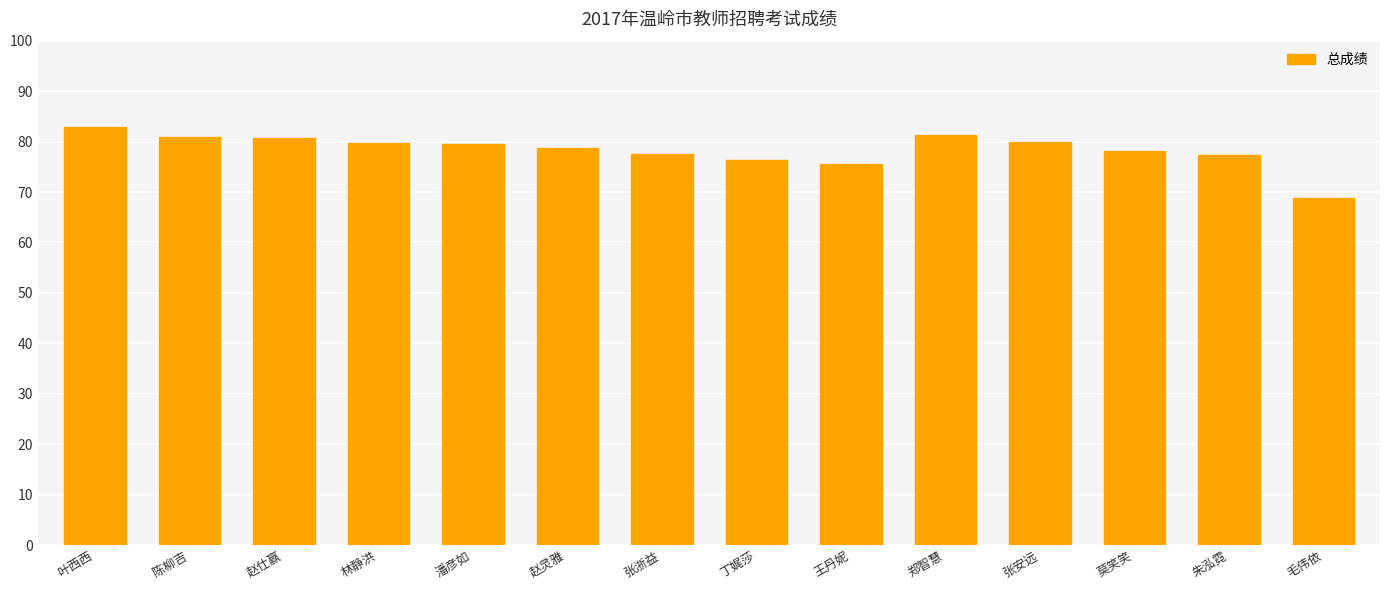

Which has a higher value, 毛伟依 or 林静洪?

林静洪